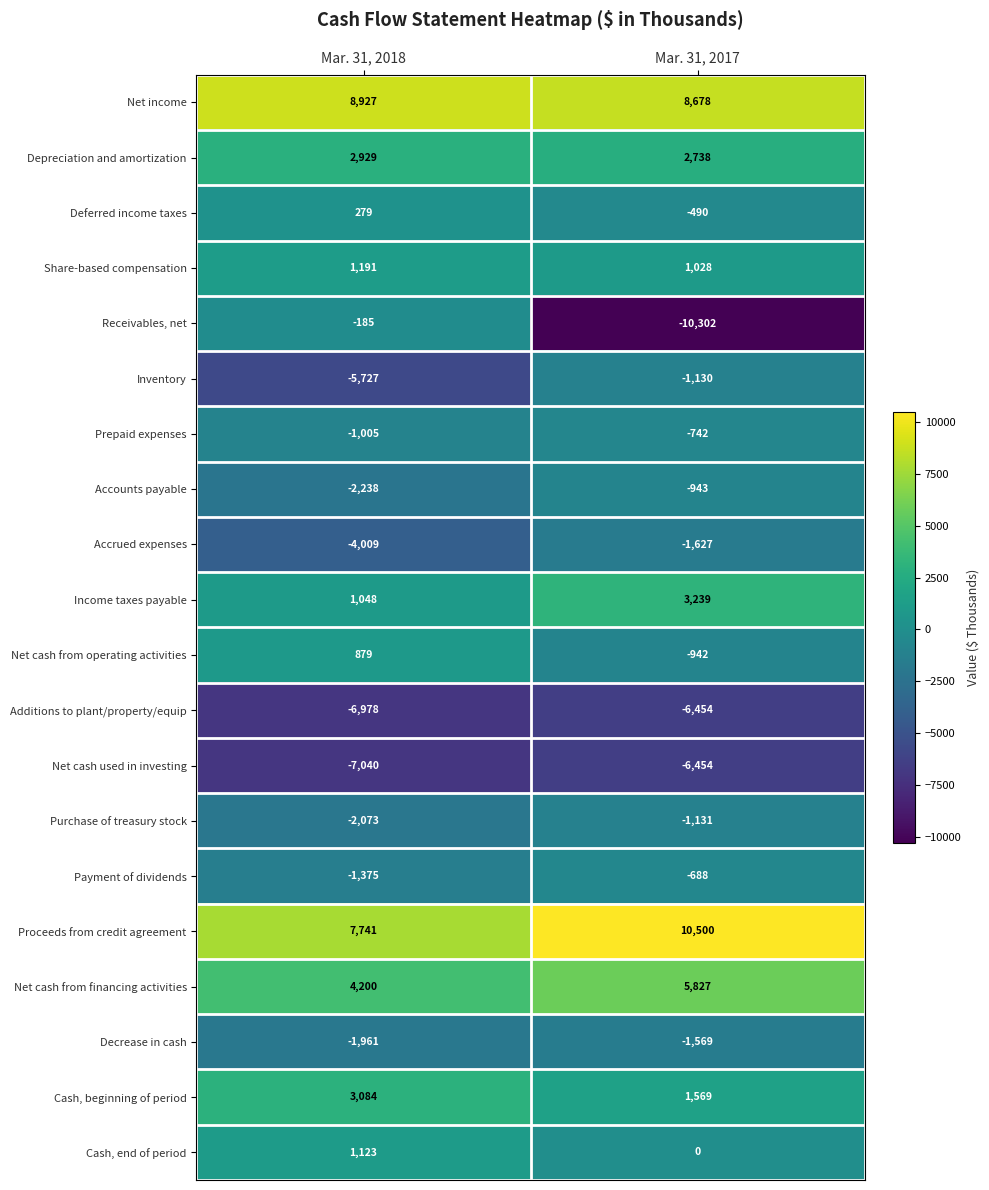

What is the average value of the Purchase of treasury stock series?

-1602